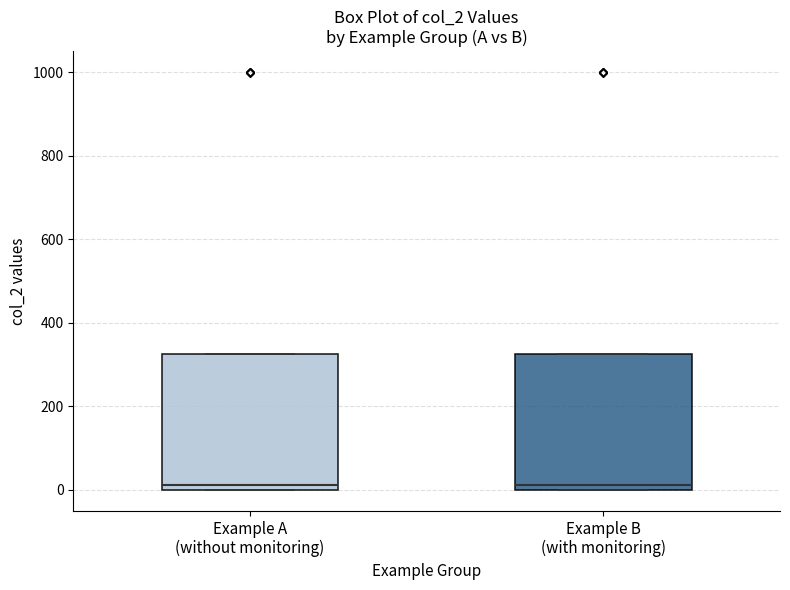

Reading left to right, transcribe this box plot: for each box, give where its median line is, the range the box spans, and where its two whiskers end, as read against the y-axis. The values are not printed on the chart, so give them approximately, as read against the axis.

Example A (without monitoring): median 20, box 0 to 320, whiskers 0 to 320
Example B (with monitoring): median 20, box 0 to 320, whiskers 0 to 320